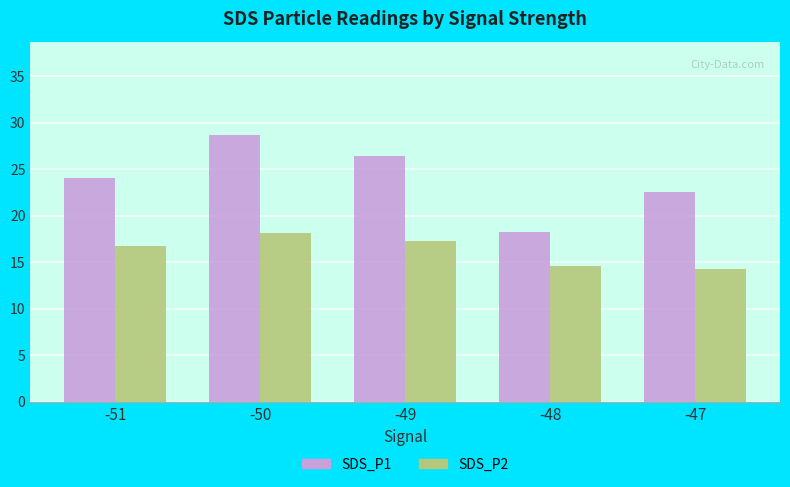

True or false: SDS_P1 has a value of 22.6 at -47.

True